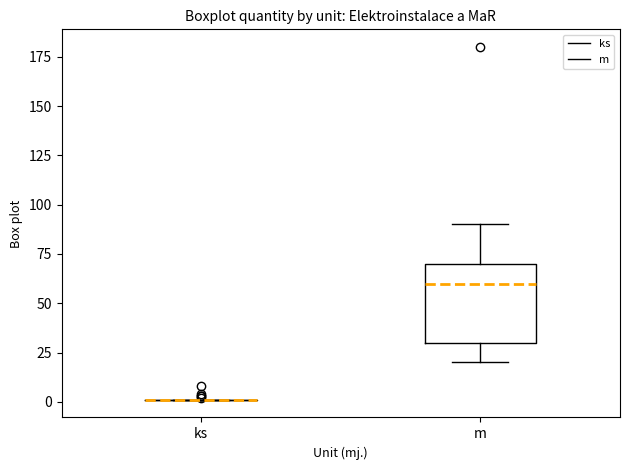

Reading left to right, read every box against the y-axis: the position of its median line, the range the box covers, and the ends of its whiskers. The values are not printed on the chart, so give them approximately, as read against the axis.

ks: box collapsed to a line at 0, whiskers 0 to 0
m: median 60, box 30 to 70, whiskers 20 to 90